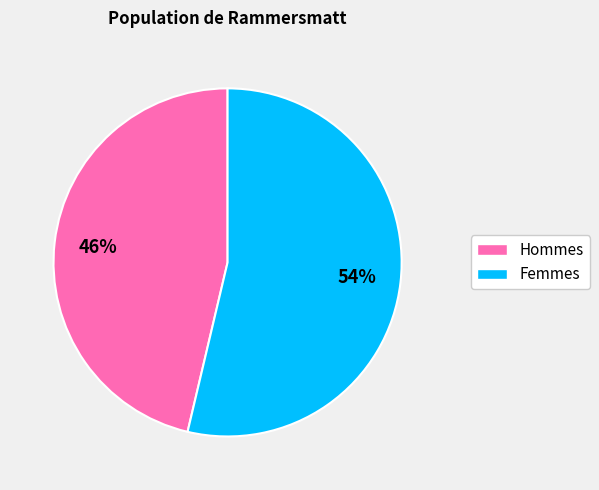

Is it true that Hommes is 46% of the pie?

True